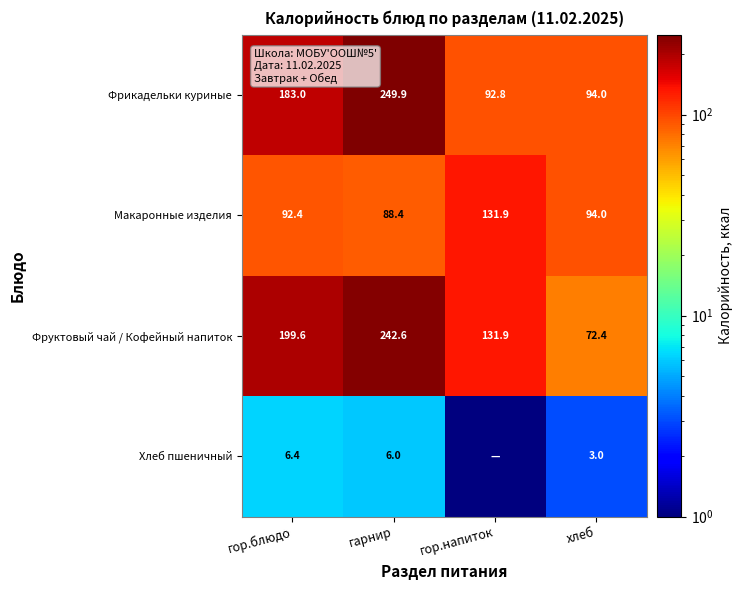

Is the value of Фрикадельки куриные at гарнир greater than the value of Хлеб пшеничный at хлеб?

Yes